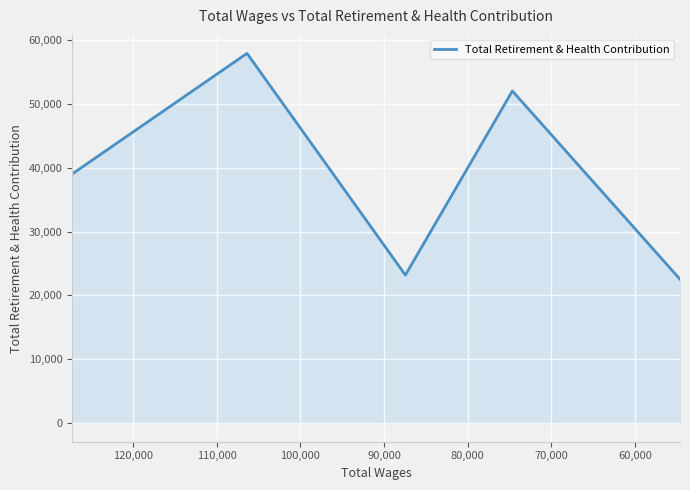

What is the label of the 4th point from the left?

80,000